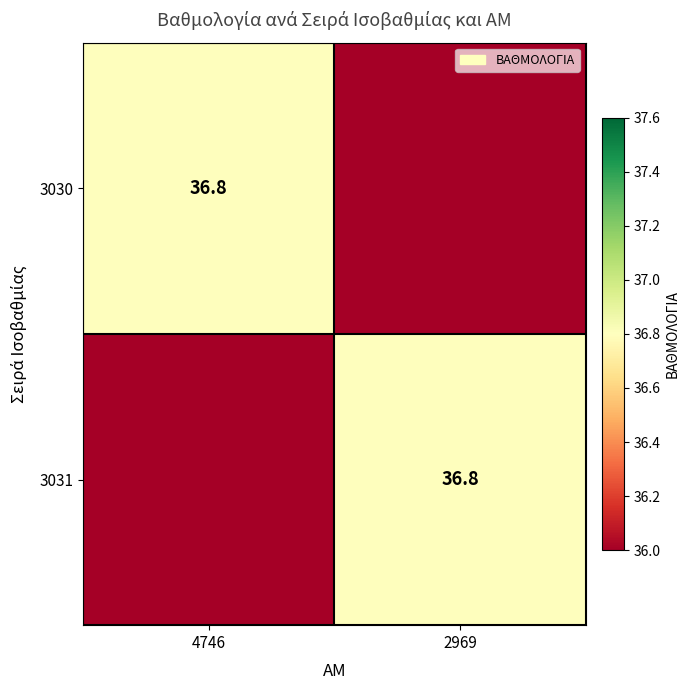

True or false: 3031 has a value of 19.5 at 2969.

False